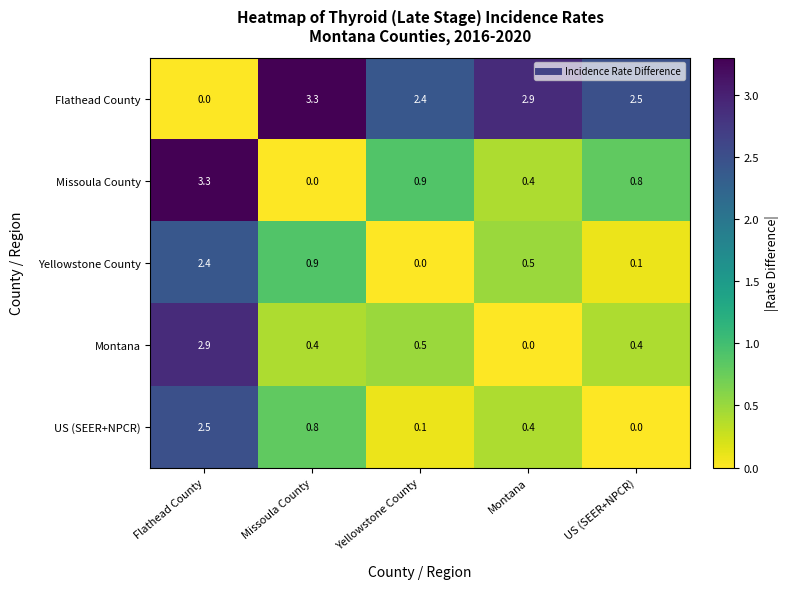

At which label does Flathead County reach its minimum?

Flathead County